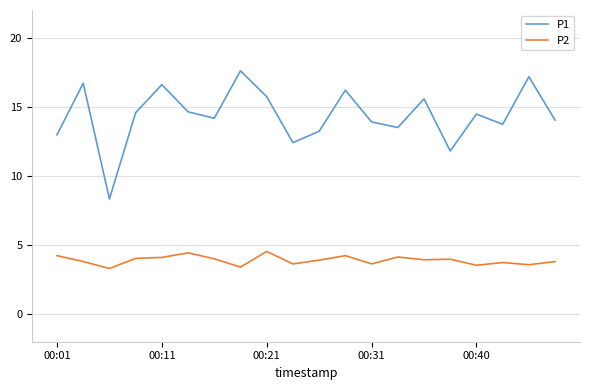

What is the maximum value shown in the chart?

17.6